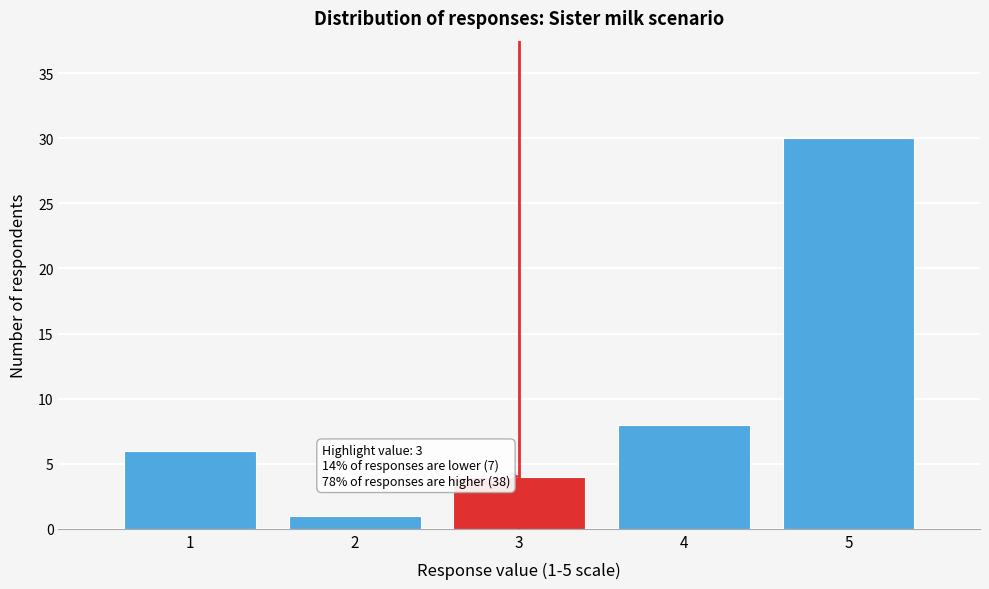

Over which range of the x-axis is the bar tallest?

4.5 to 5.5